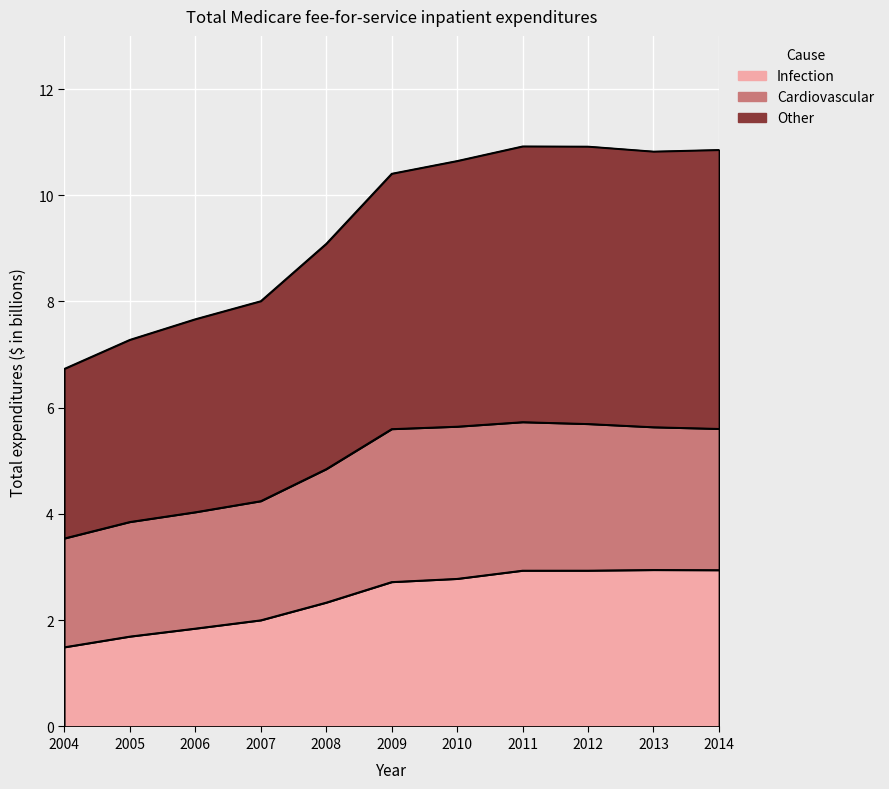

What is the difference between the highest and lowest values at 2008?

6.8